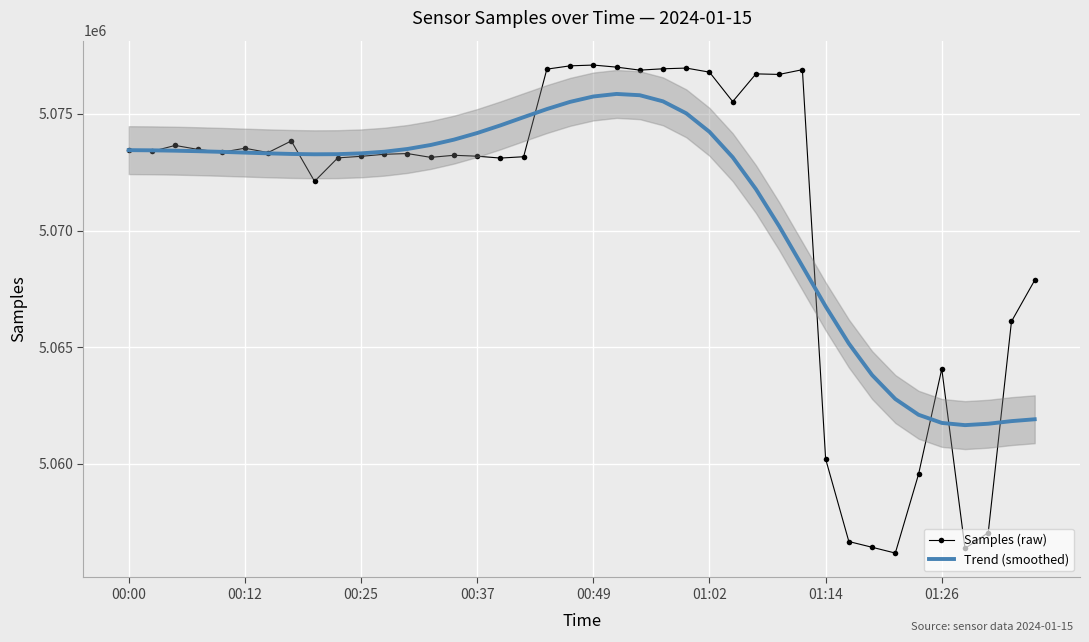

What is the spread (max minus min) of values at 9?

159.6